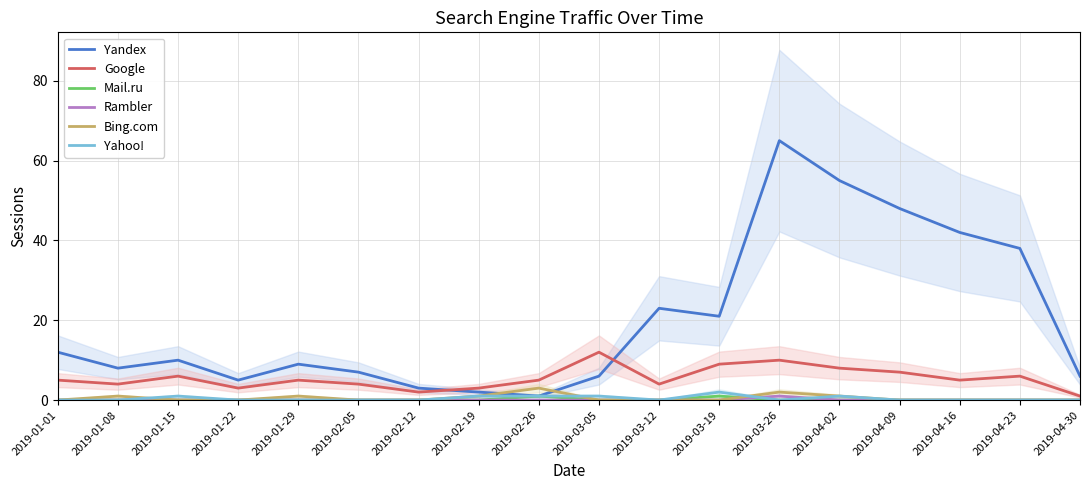

List the labels in order of Mail.ru value, largest first.

2019-02-26, 2019-03-19, 2019-01-01, 2019-01-08, 2019-01-15, 2019-01-22, 2019-01-29, 2019-02-05, 2019-02-12, 2019-02-19, 2019-03-05, 2019-03-12, 2019-03-26, 2019-04-02, 2019-04-09, 2019-04-16, 2019-04-23, 2019-04-30